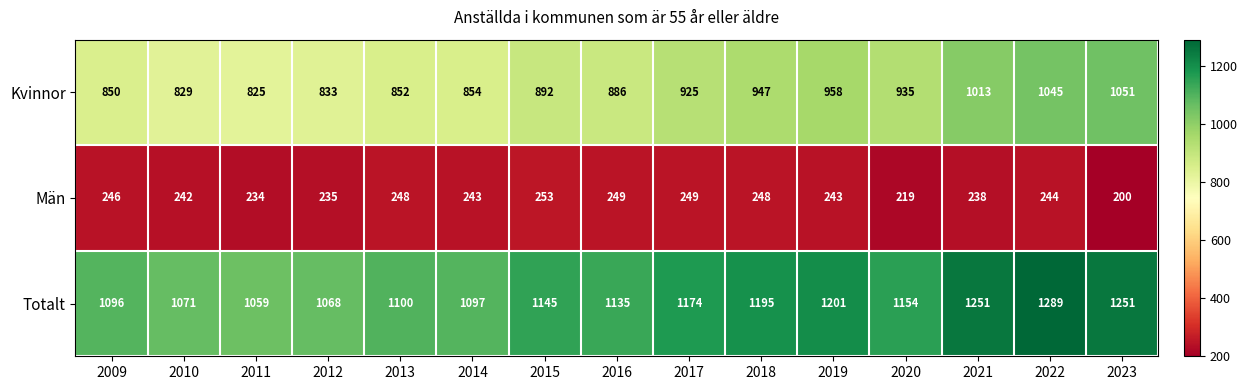

How many data points in Totalt are less than 1145?

7